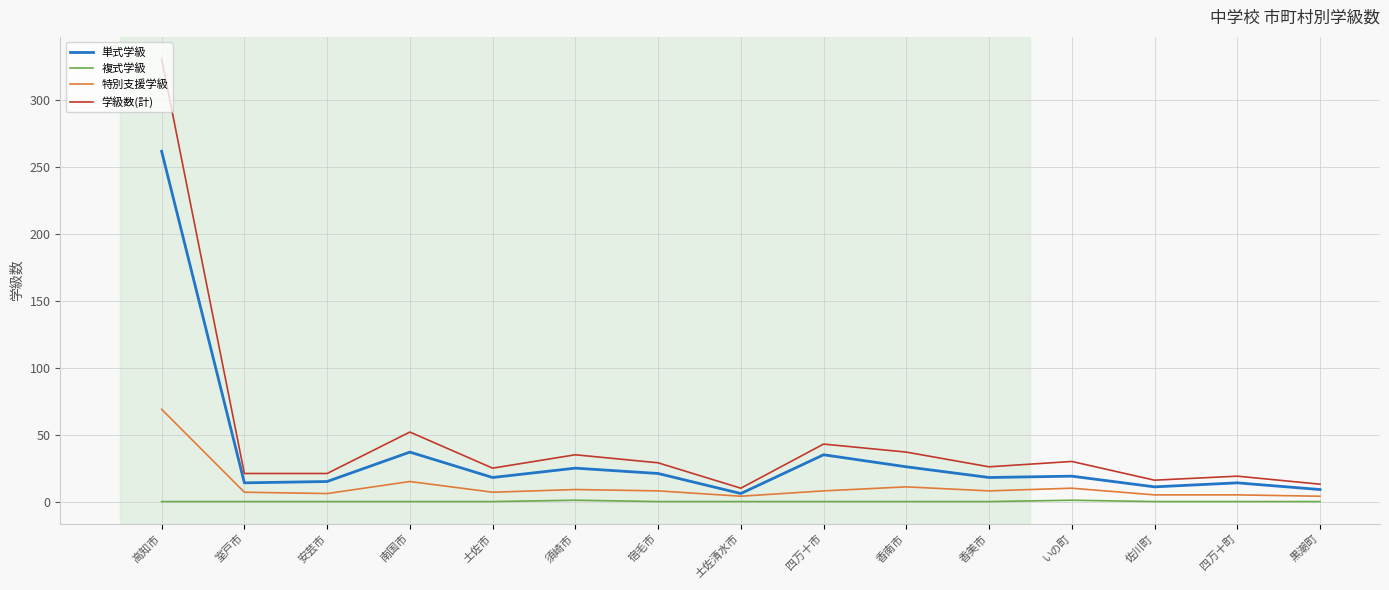

The 特別支援学級 series shows 8 at 香美市. True or false?

True